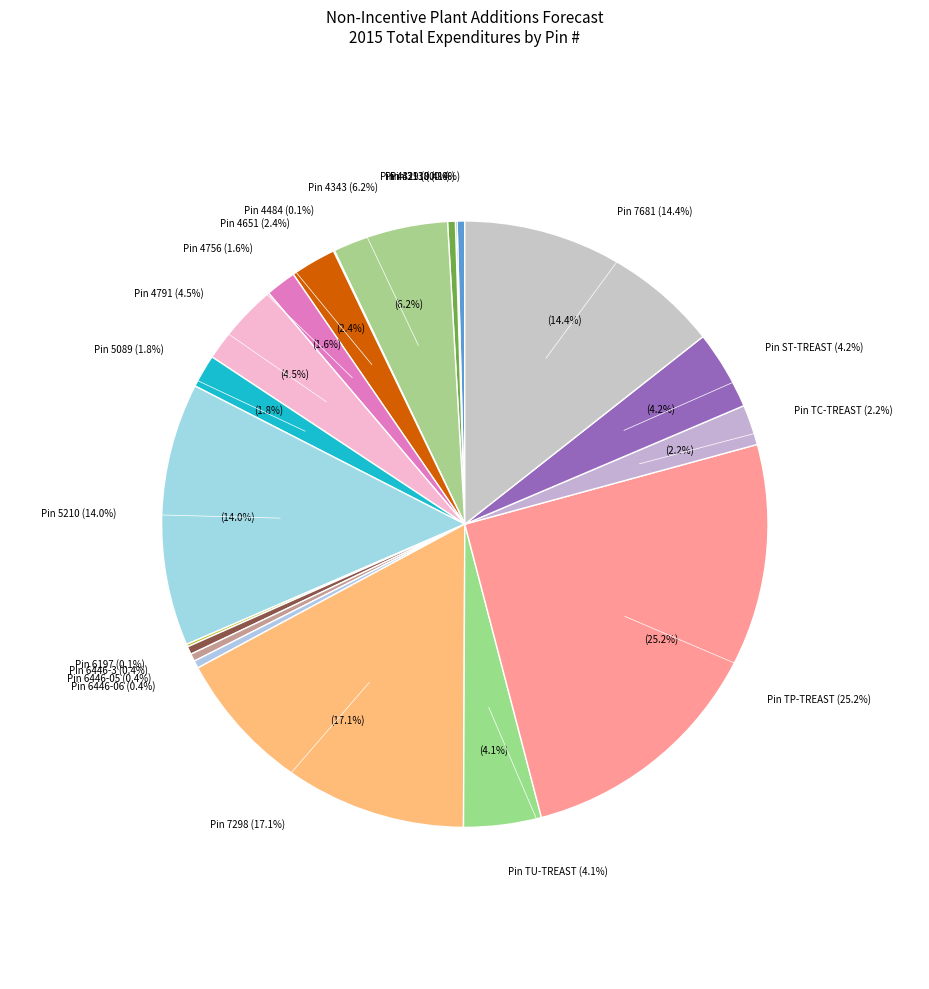

Rank the categories by value from highest to lowest.

TP-TREAST, 7298, 7681, 5210, 4343, 4791, ST-TREAST, TU-TREAST, 4651, TC-TREAST, 5089, 4756, 6446-3, 4329, 3138, 6446-05, 6446-06, 6197, 4211, 4484